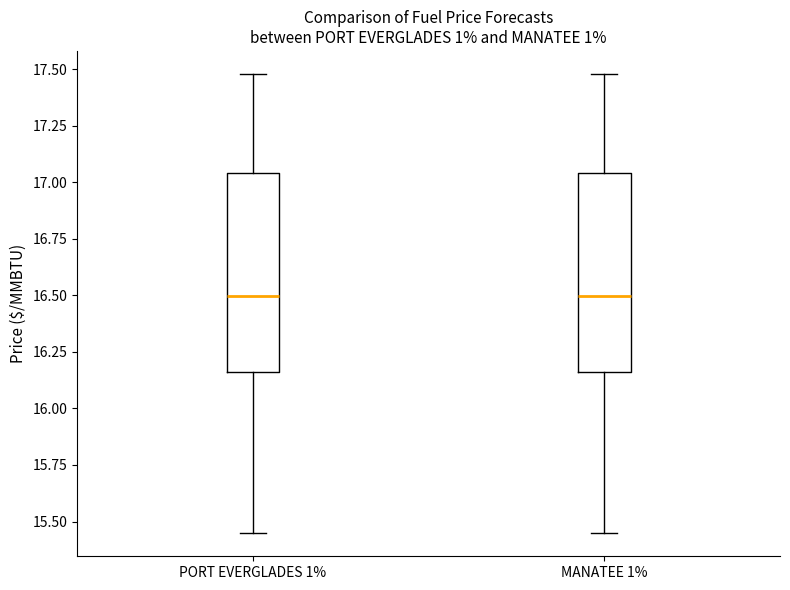

Reading left to right, read every box against the y-axis: the position of its median line, the range the box covers, and the ends of its whiskers. The values are not printed on the chart, so give them approximately, as read against the axis.

PORT EVERGLADES 1%: median 16.50, box 16.15 to 17.05, whiskers 15.45 to 17.50
MANATEE 1%: median 16.50, box 16.15 to 17.05, whiskers 15.45 to 17.50